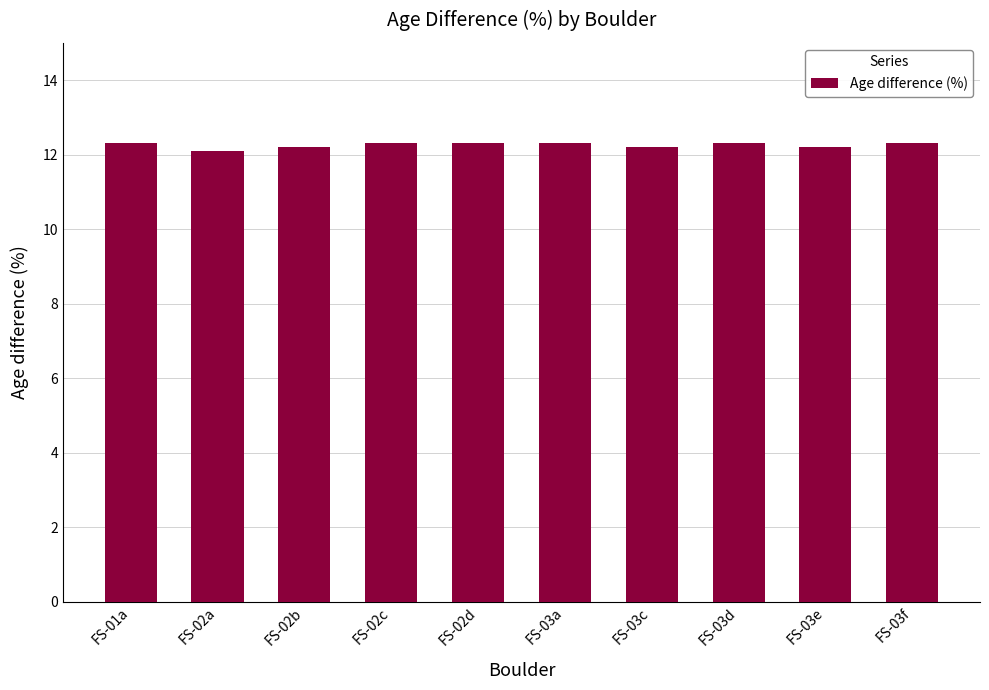

Reading left to right, what are all the values shown in this chart?

FS-01a=12.3	FS-02a=12.1	FS-02b=12.2	FS-02c=12.3	FS-02d=12.3	FS-03a=12.3	FS-03c=12.2	FS-03d=12.3	FS-03e=12.2	FS-03f=12.3